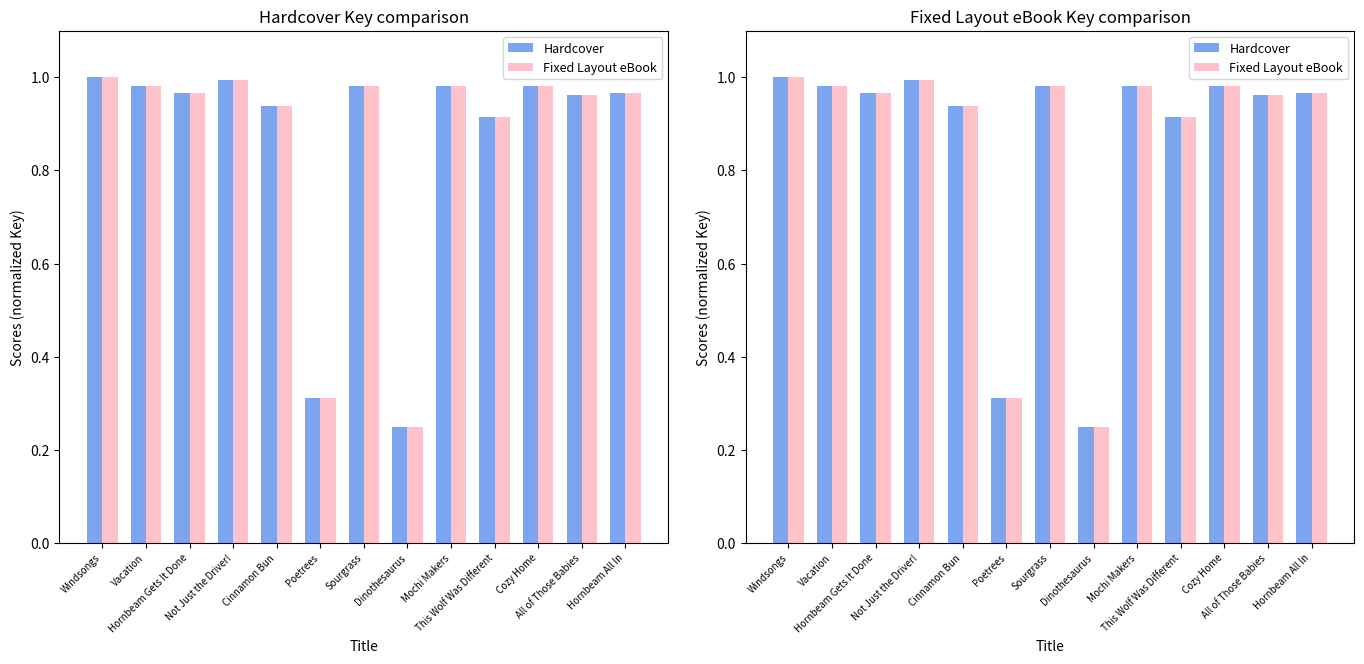

What is the value of the Hardcover bar at the 1st from the left?

1.0